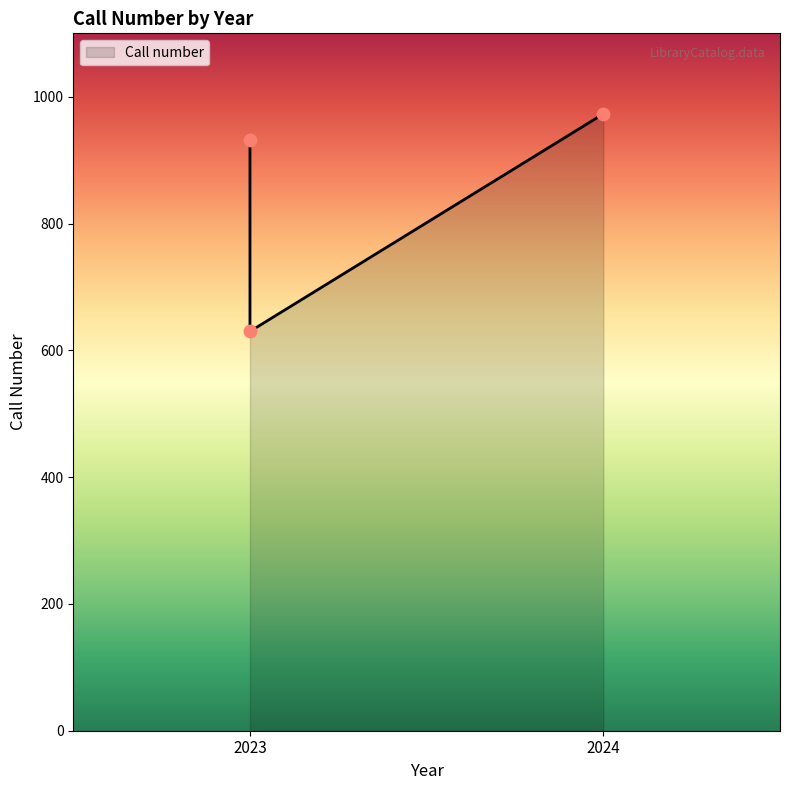

What is the change in value from 2023 to 2024?

+343.1